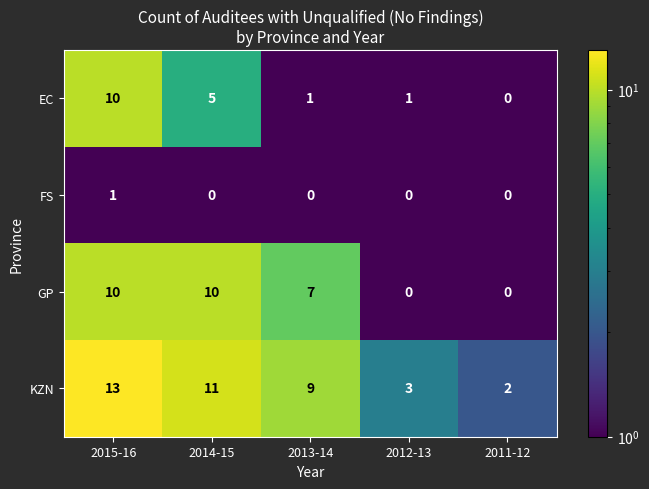

The GP series shows 11 at 2013-14. True or false?

False